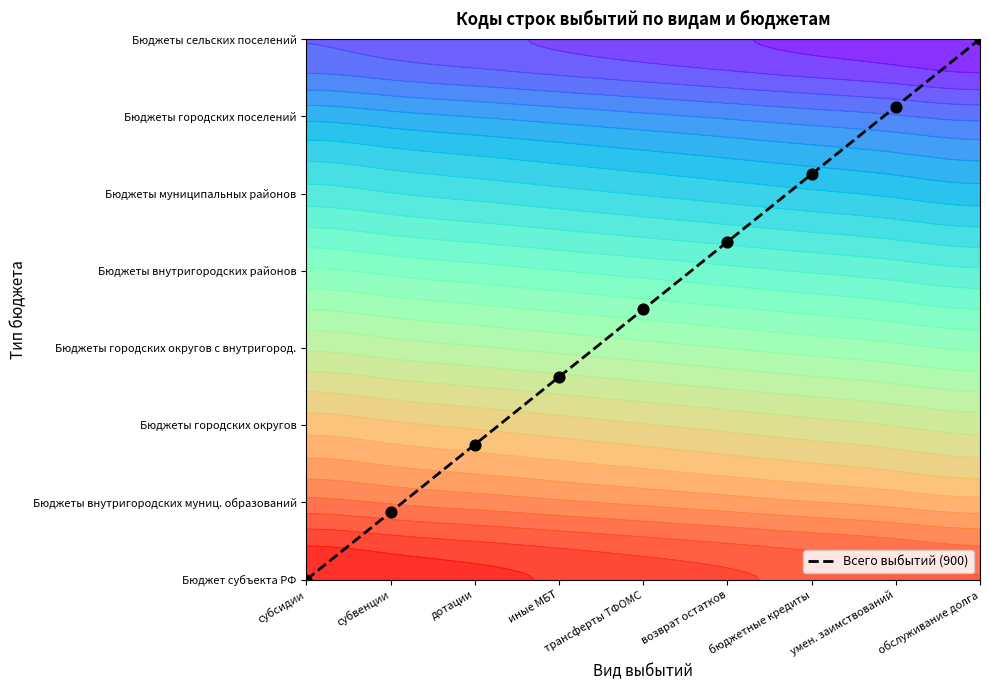

What is the greatest value displayed?

7.0